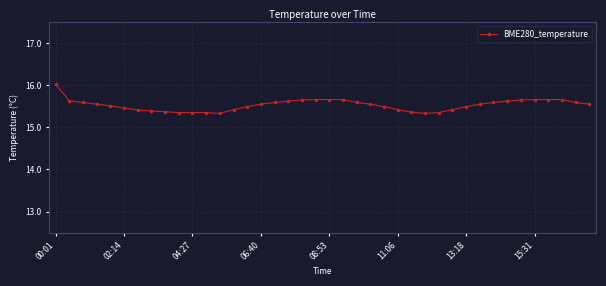

What is the minimum value shown in the chart?

15.3